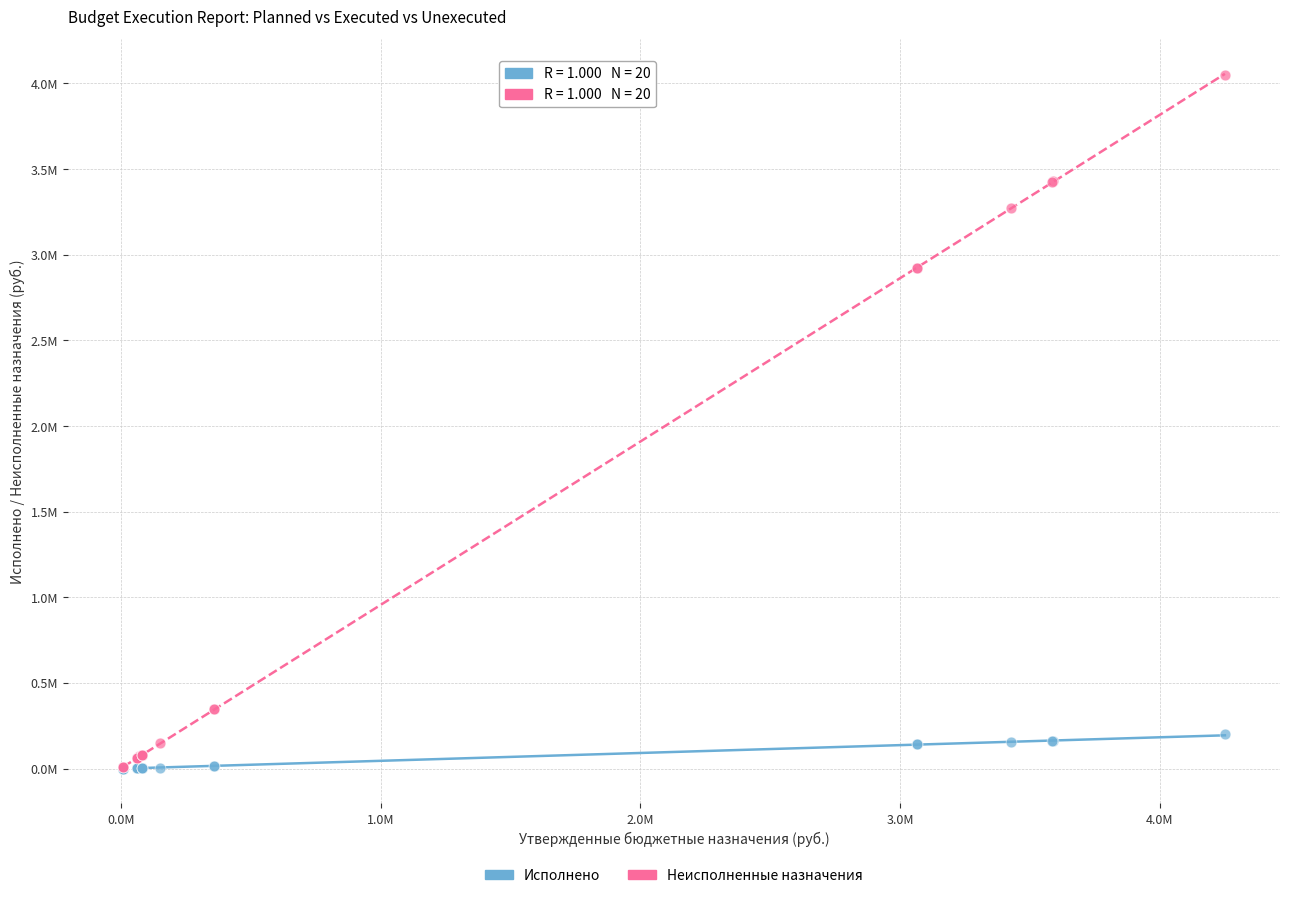

Which series contains the highest Y value?

Неисполненные назначения